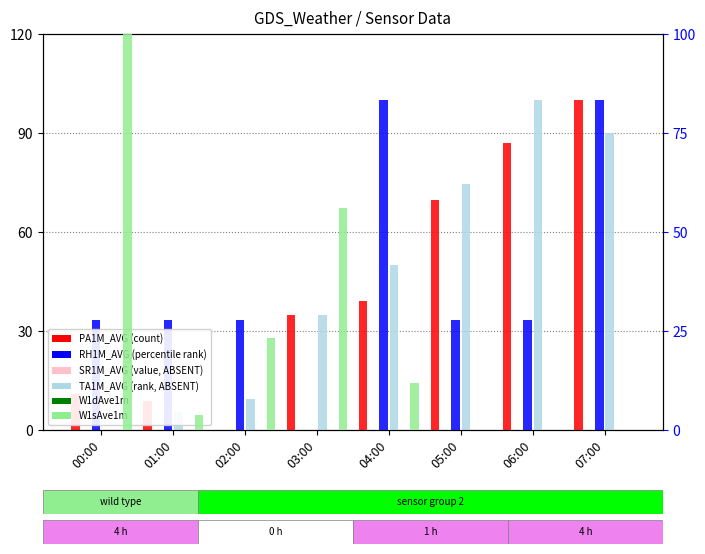

Which series changed the most between 01:00 and 03:00?

W1sAve1m